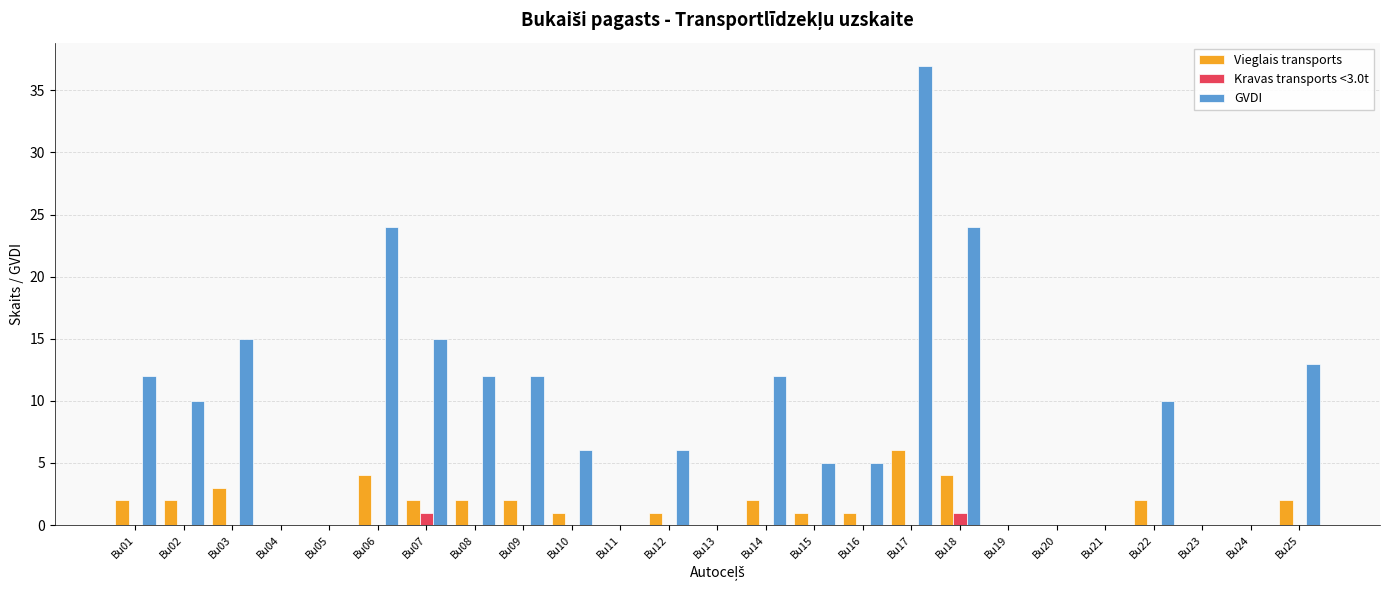

Reading right to left, what are all the values shown in this chart?

Vieglais transports: 2	0	0	2	0	0	0	4	6	1	1	2	0	1	0	1	2	2	2	4	0	0	3	2	2
Kravas transports <3.0t: 0	0	0	0	0	0	0	1	0	0	0	0	0	0	0	0	0	0	1	0	0	0	0	0	0
GVDI: 13	0	0	10	0	0	0	24	37	5	5	12	0	6	0	6	12	12	15	24	0	0	15	10	12